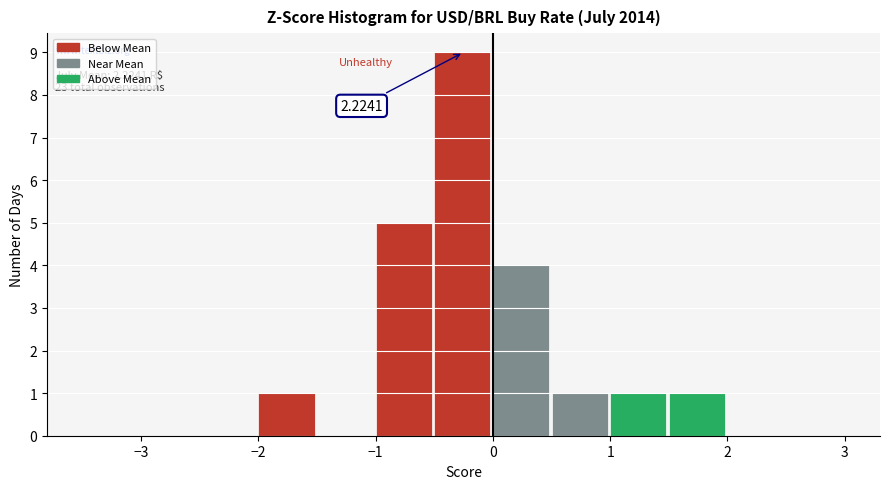

Over which range of the x-axis is the bar tallest?

-0.5 to 0.0